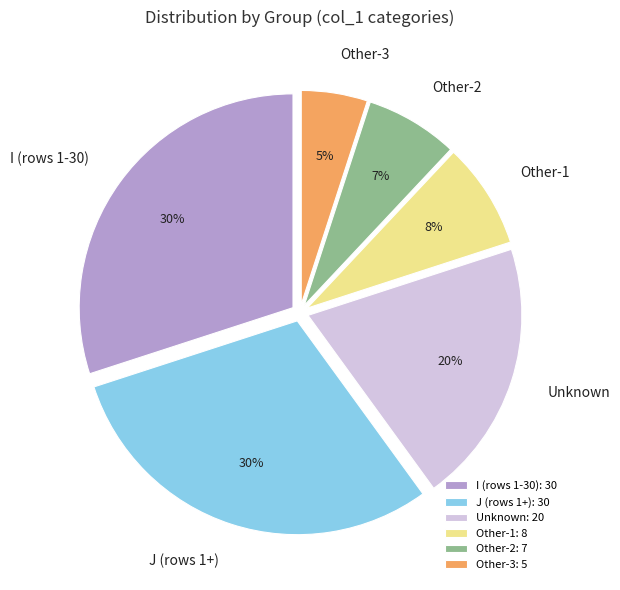

True or false: I (rows 1-30) accounts for 30% of the total.

True